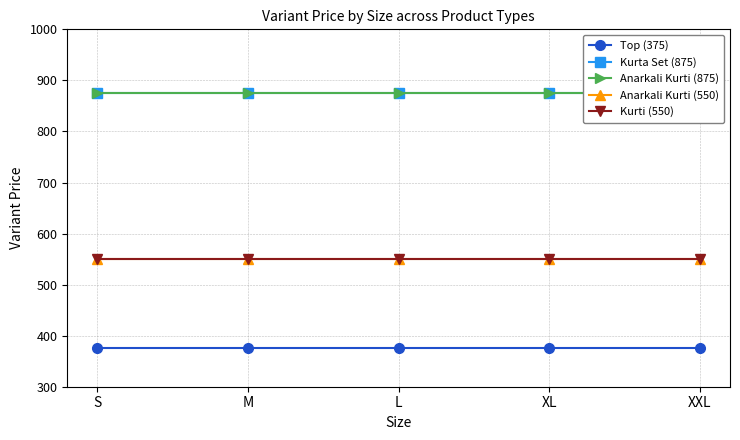

Between M and XXL, which is larger?

M